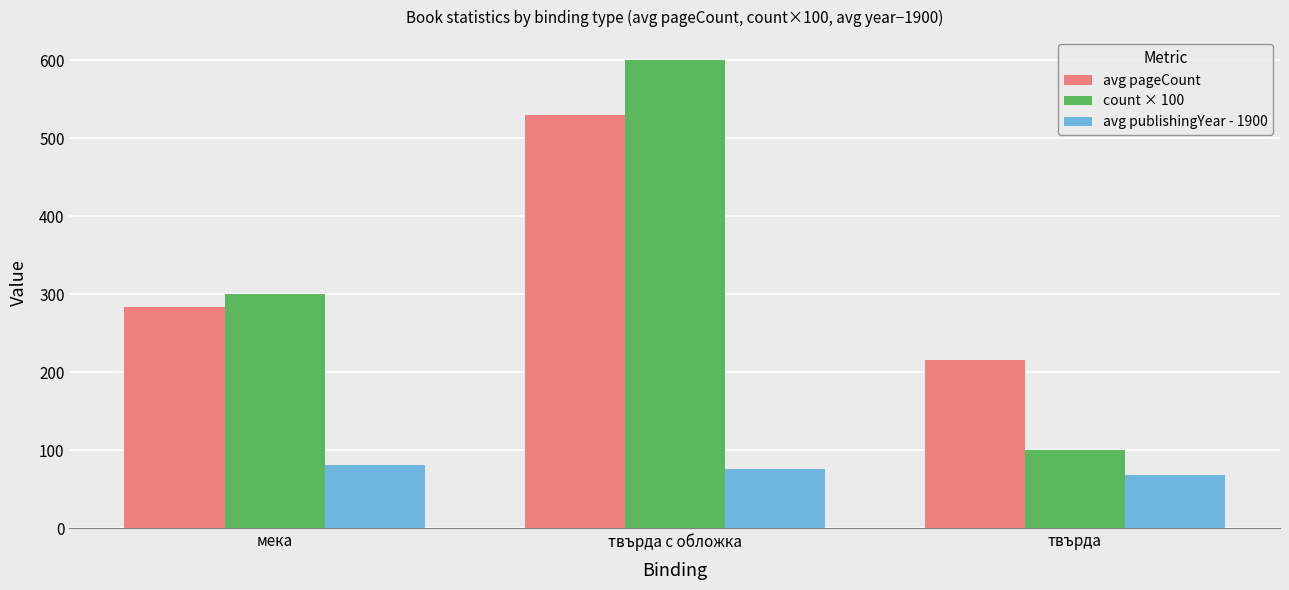

At how many categories does at least one series exceed 508?

1